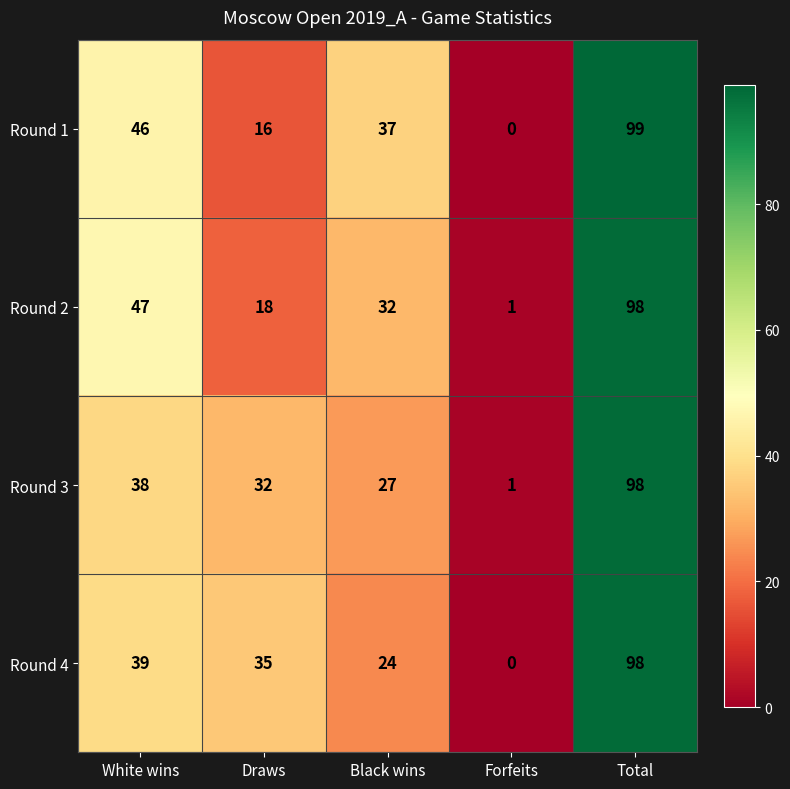

The value of Round 2 at White wins is 73. True or false?

False